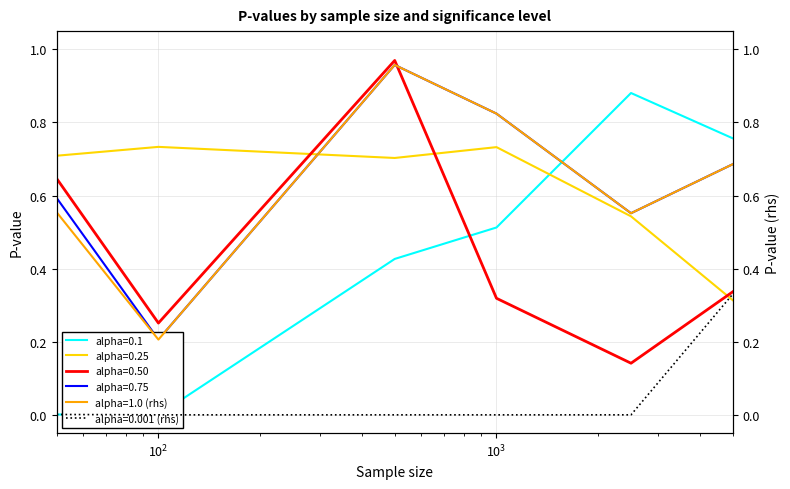

After their last crossing, which series has the higher values: alpha=0.50 or alpha=0.25?

alpha=0.50